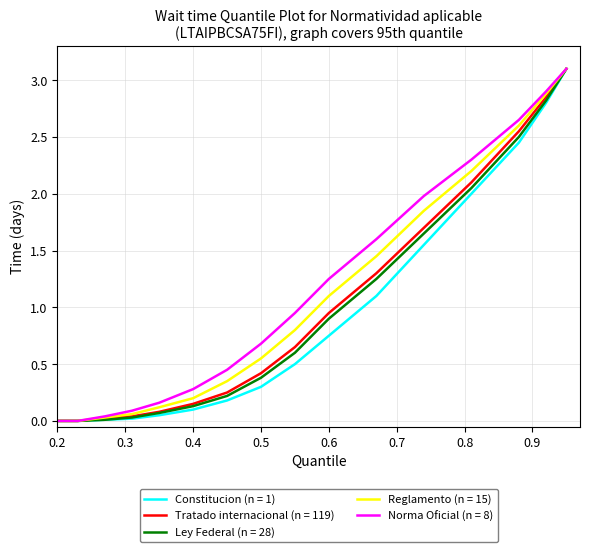

What is the highest value of the Constitucion (n = 1) series?

3.1